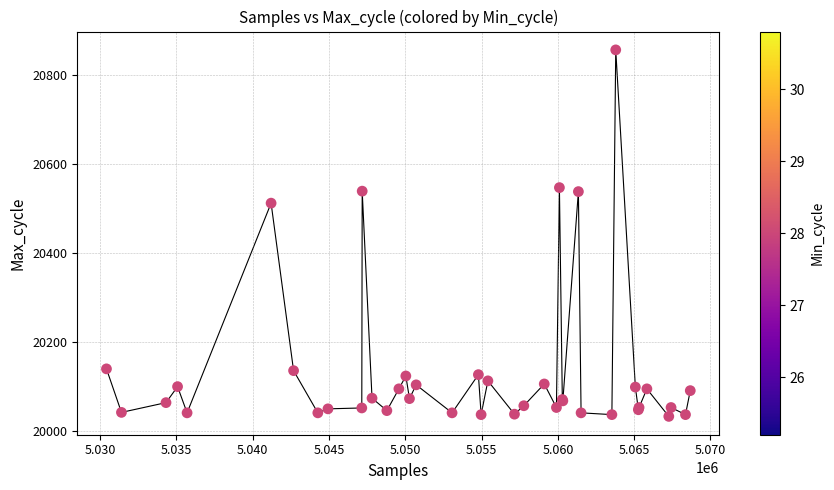

What Y value in the scatter plot is closest to 20444?

20512